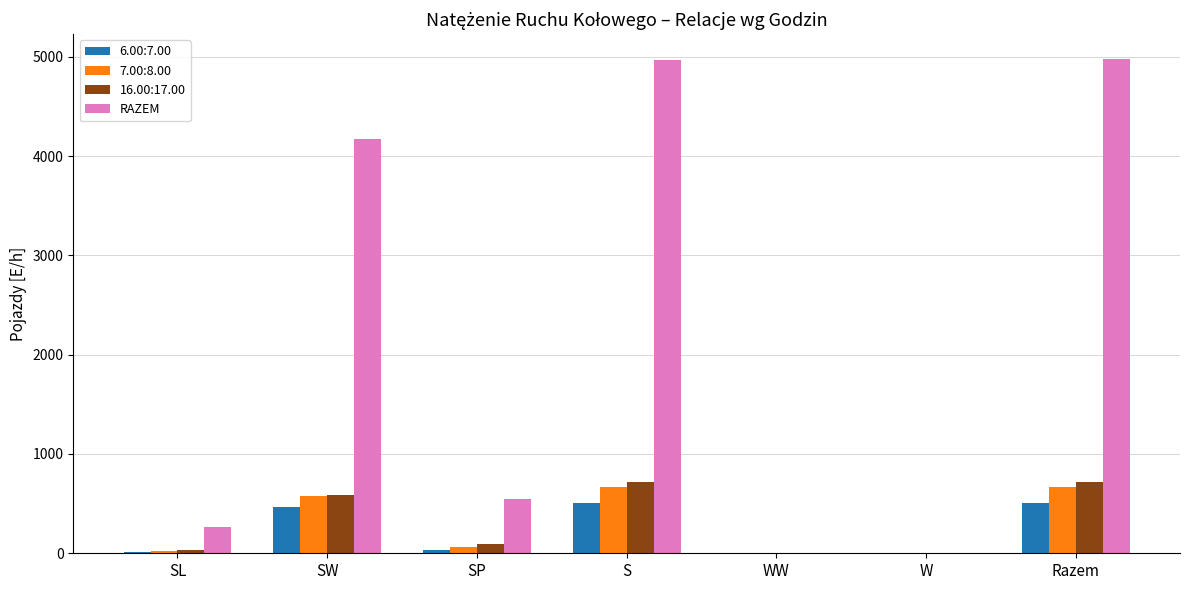

Which series changed the most between S and WW?

RAZEM